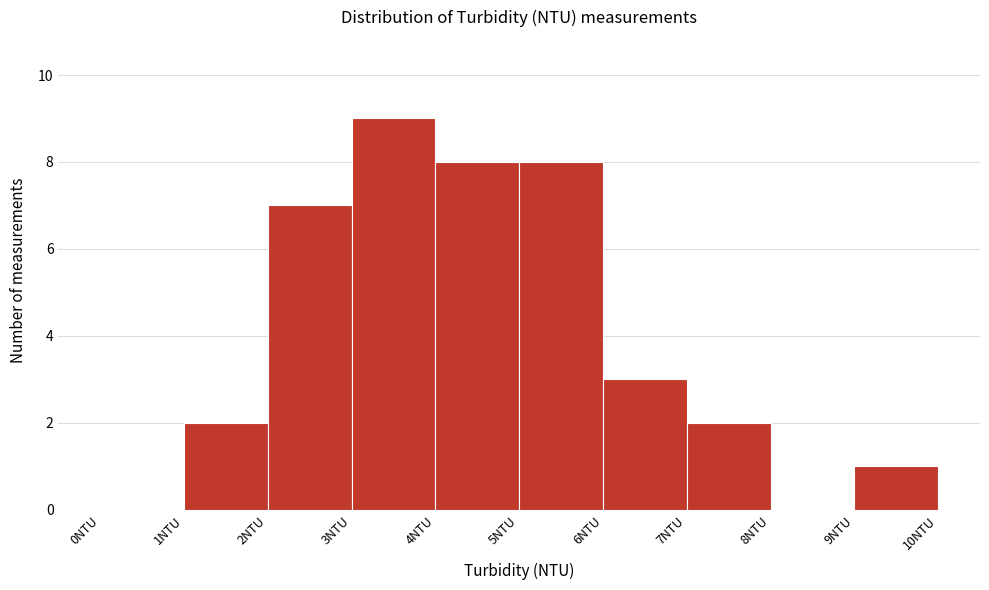

Reading left to right, list every bar in this chart as the range it spans on the x-axis followed by its height. The values are not printed on the chart, so give them approximately, as read against the axis.

0 to 1: 0
1 to 2: 2
2 to 3: 7
3 to 4: 9
4 to 5: 8
5 to 6: 8
6 to 7: 3
7 to 8: 2
8 to 9: 0
9 to 10: 1